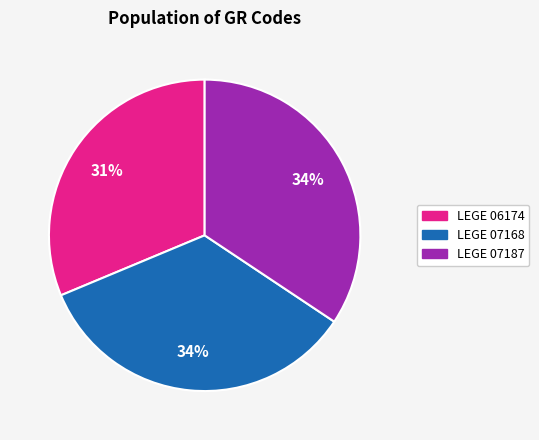

To the nearest percent, what is the difference between the largest and smallest slice percentages?

3%